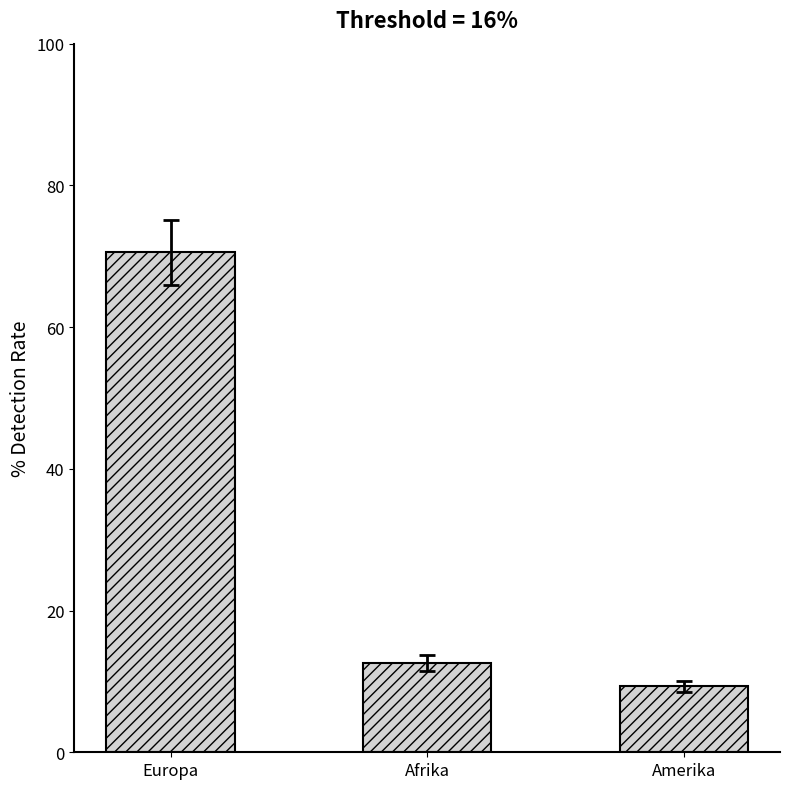

List the labels in order of value, smallest first.

Amerika, Afrika, Europa